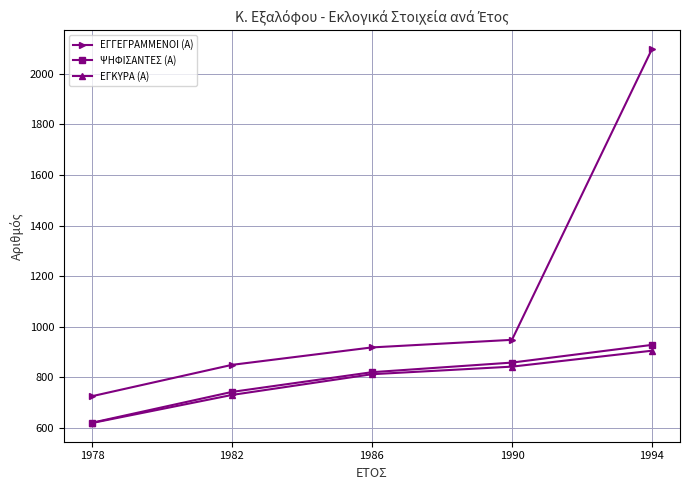

Between 1978 and 1990, which series saw the biggest shift?

ΨΗΦΙΣΑΝΤΕΣ (Α)